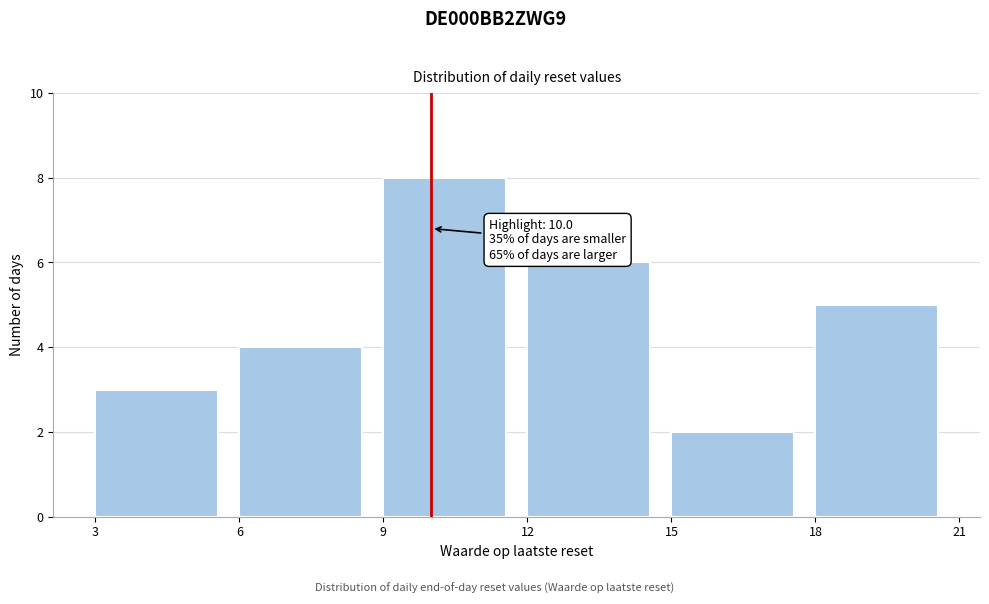

Which range on the x-axis has the tallest bar?

9 to 12